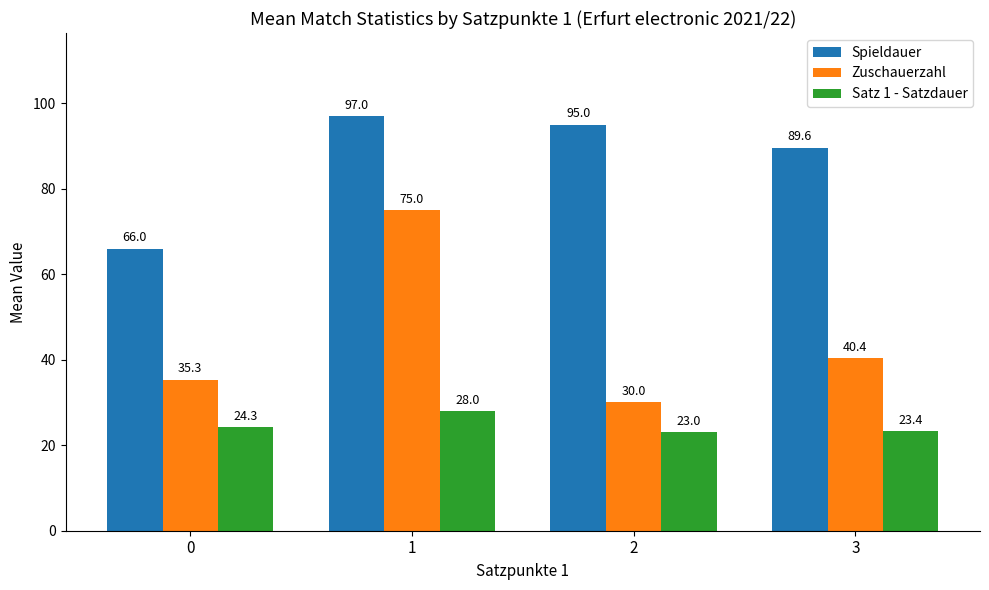

Reading left to right, extract all data points from this chart.

Spieldauer: 66.0	97.0	95.0	89.6
Zuschauerzahl: 35.3	75.0	30.0	40.4
Satz 1 - Satzdauer: 24.3	28.0	23.0	23.4